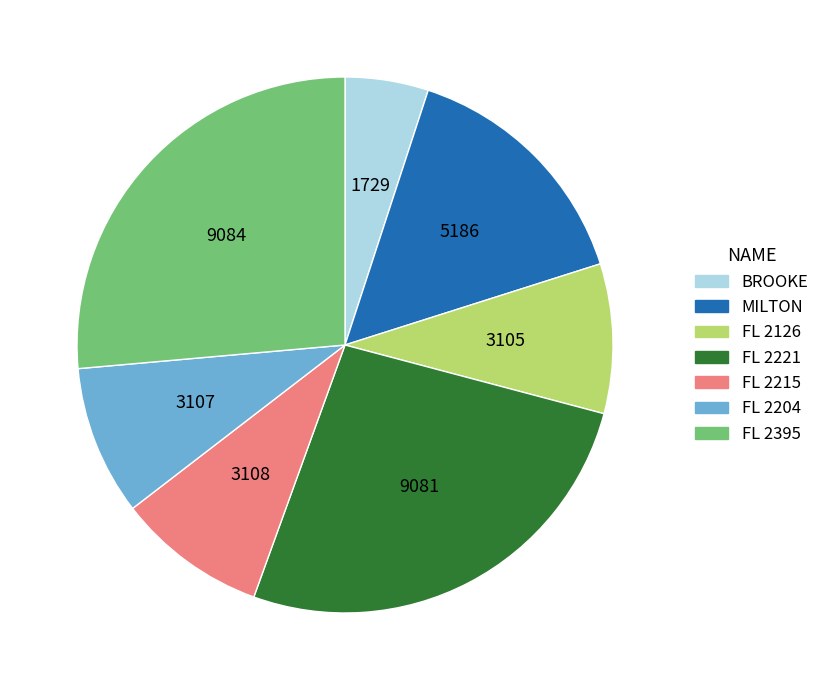

How many slices are in this pie chart?

7